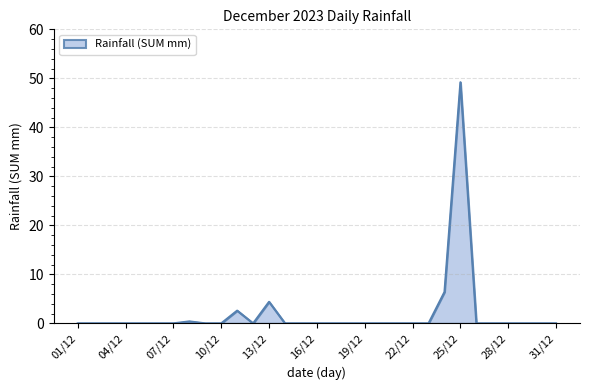

What is the difference between the maximum and minimum values?

49.2